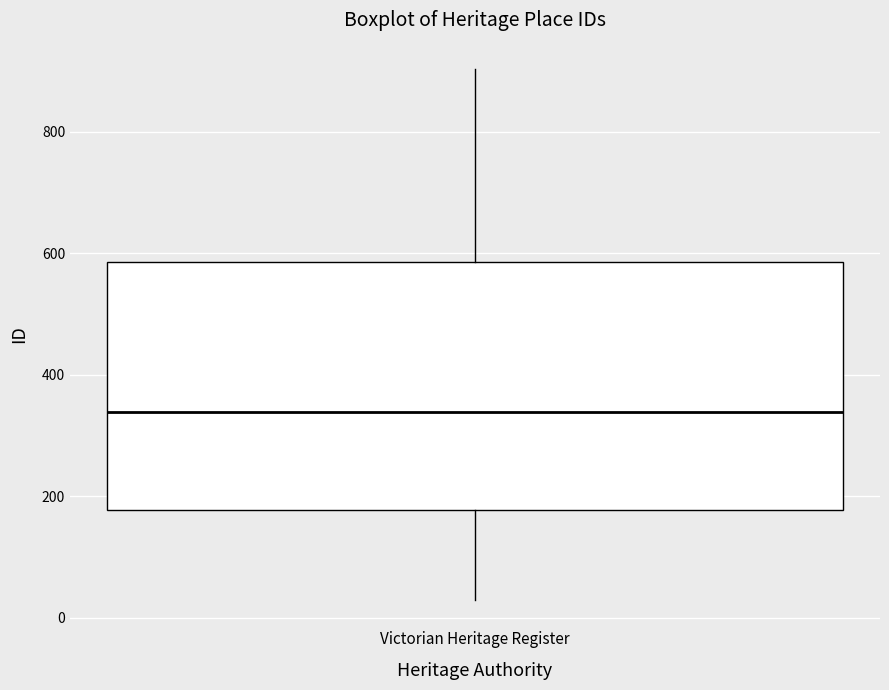

Read this box plot against the y-axis: the position of the median line, the range covered by the box, and the ends of both whiskers. The values are not printed on the chart, so give them approximately, as read against the axis.

median 340, box 180 to 580, whiskers 40 to 900